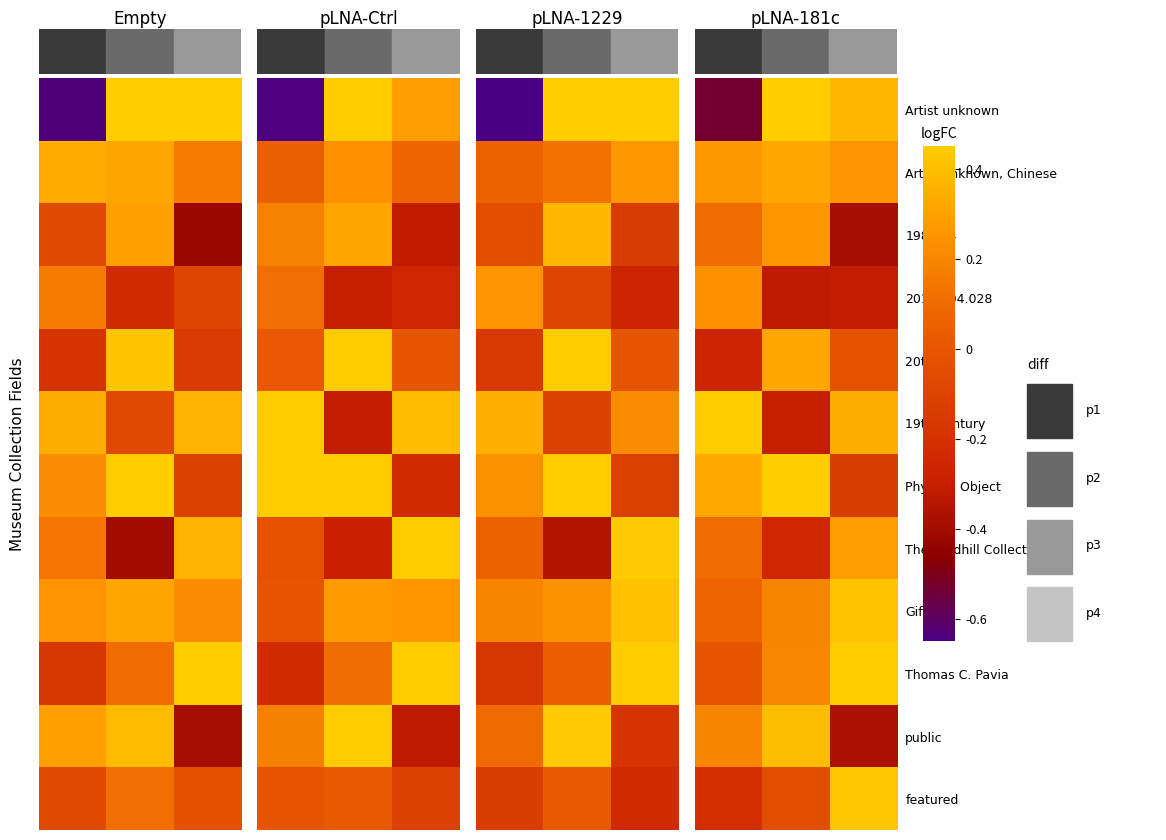

What is the total value across all series at 2?

1.3